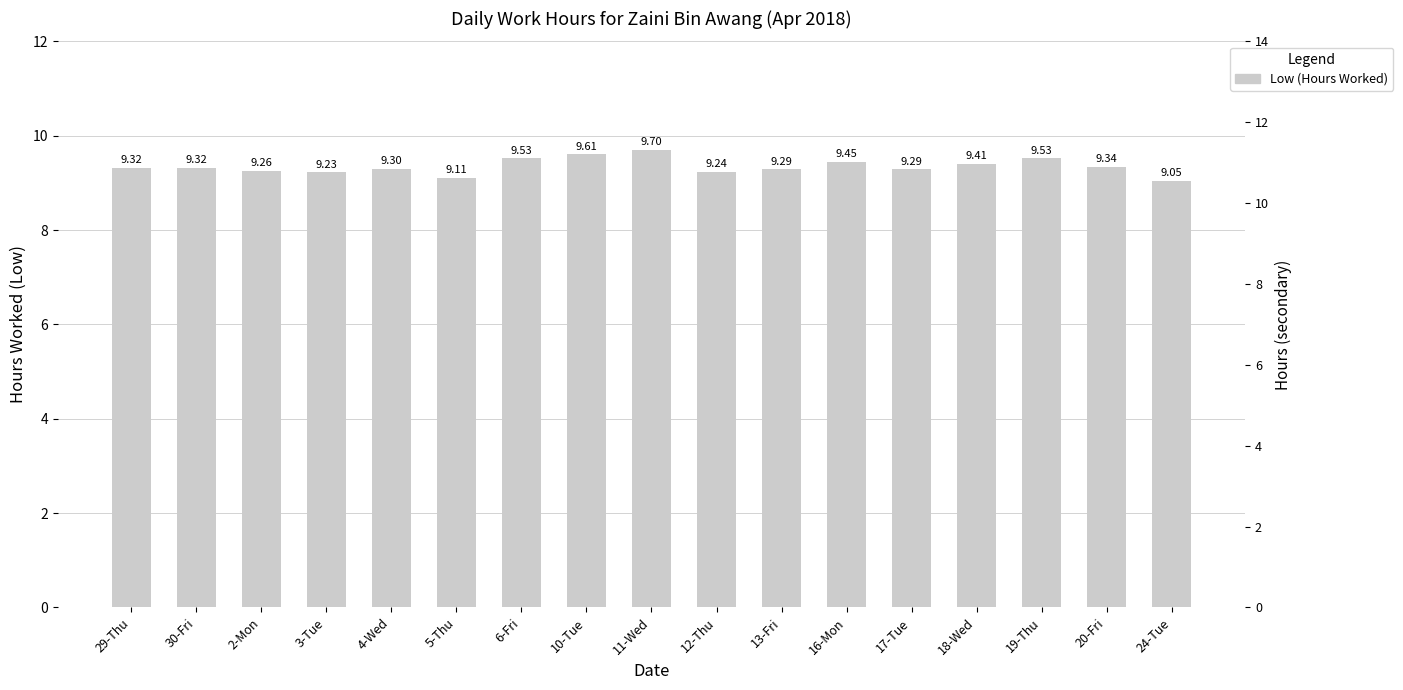

What is the difference between the maximum and minimum values?

0.6